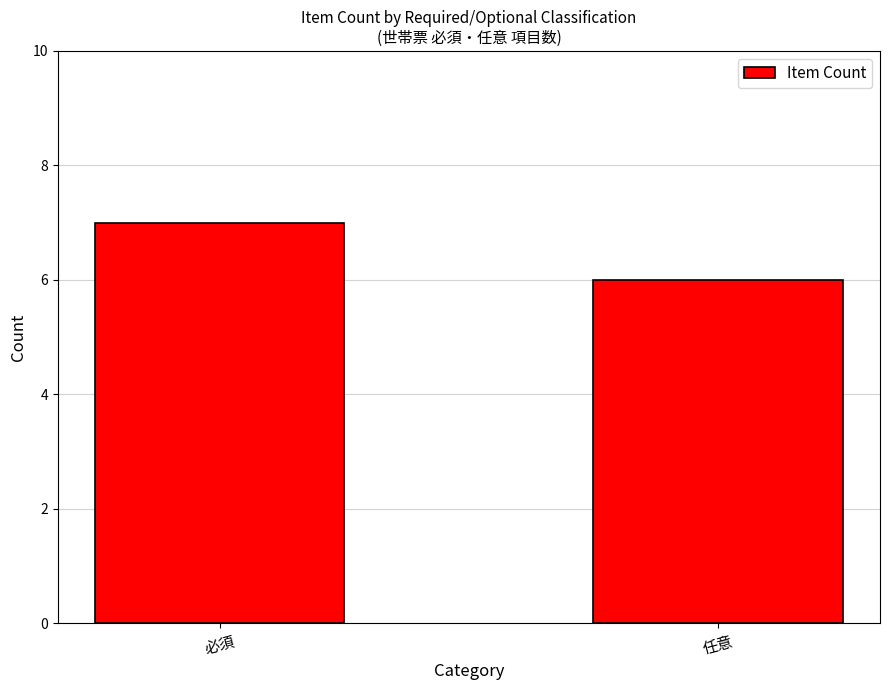

What is the sum of the values at 任意 and 必須?

13